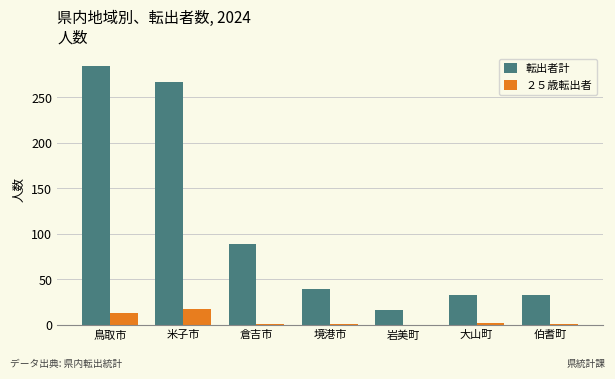

Where is ２５歳転出者 nearest to the value 9?

鳥取市